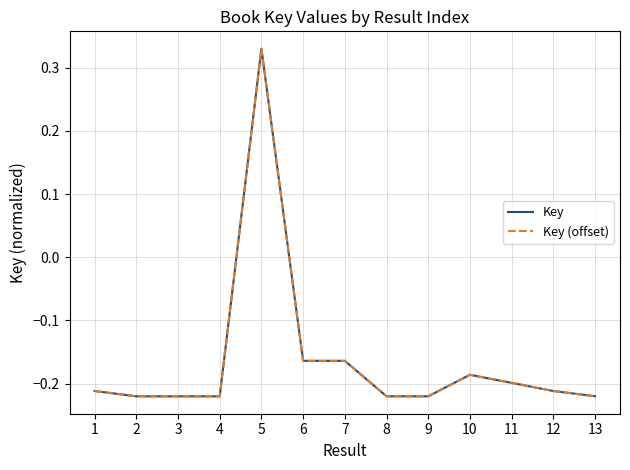

What is the sum of the Key (offset) values at 8 and 12?

-0.4